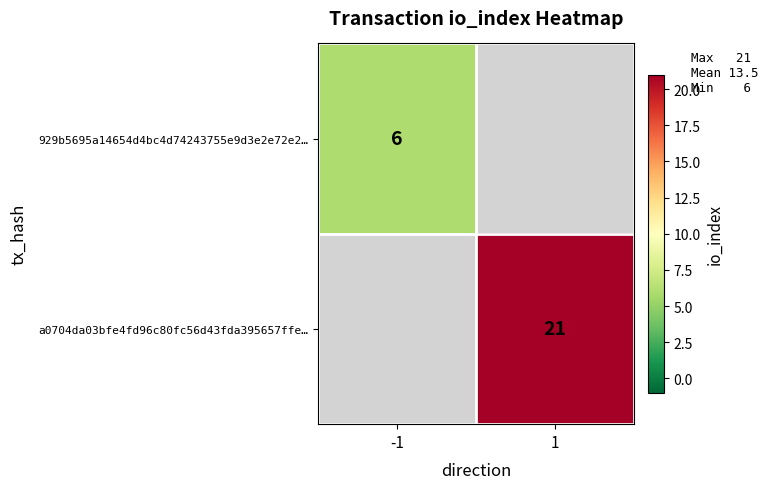

The a0704da03bfe4fd96c80fc56d43fda395657ffe… series shows 6 at 1. True or false?

False